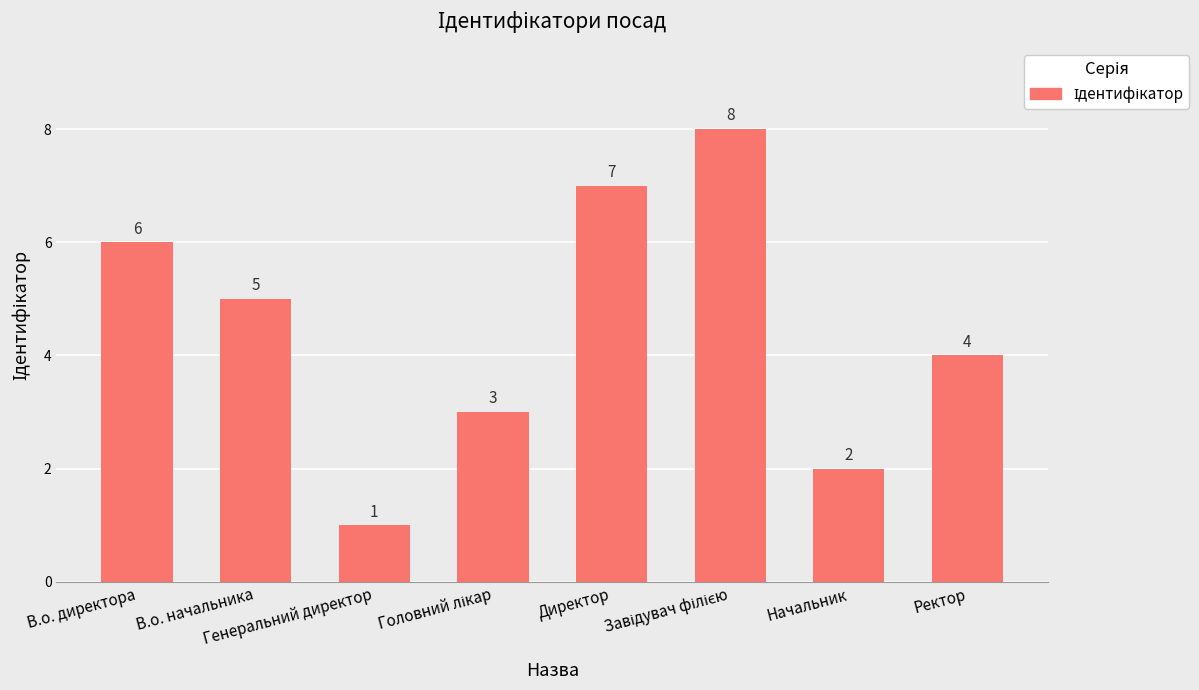

What is the maximum value shown in the chart?

8